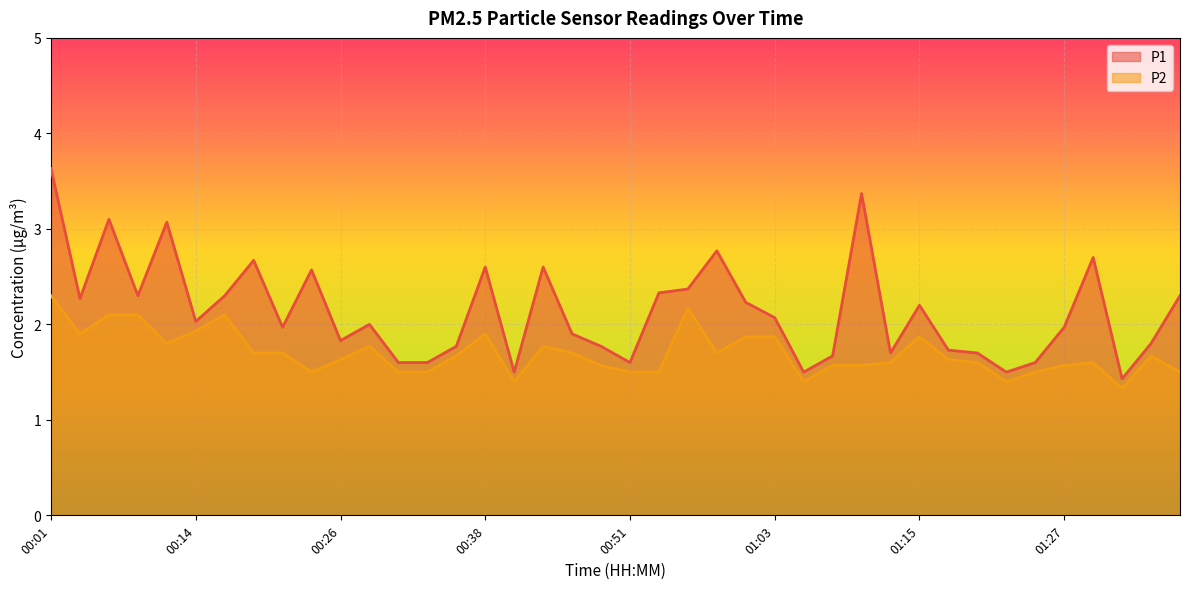

What is the difference between the second highest and minimum values in the P1 series?

1.9